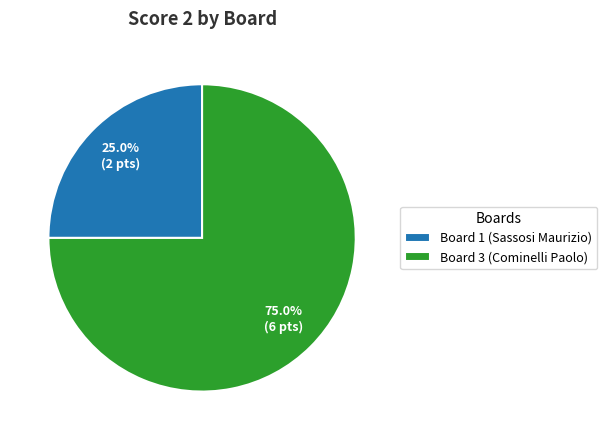

Which slice is the largest?

Board 3 (Cominelli Paolo)